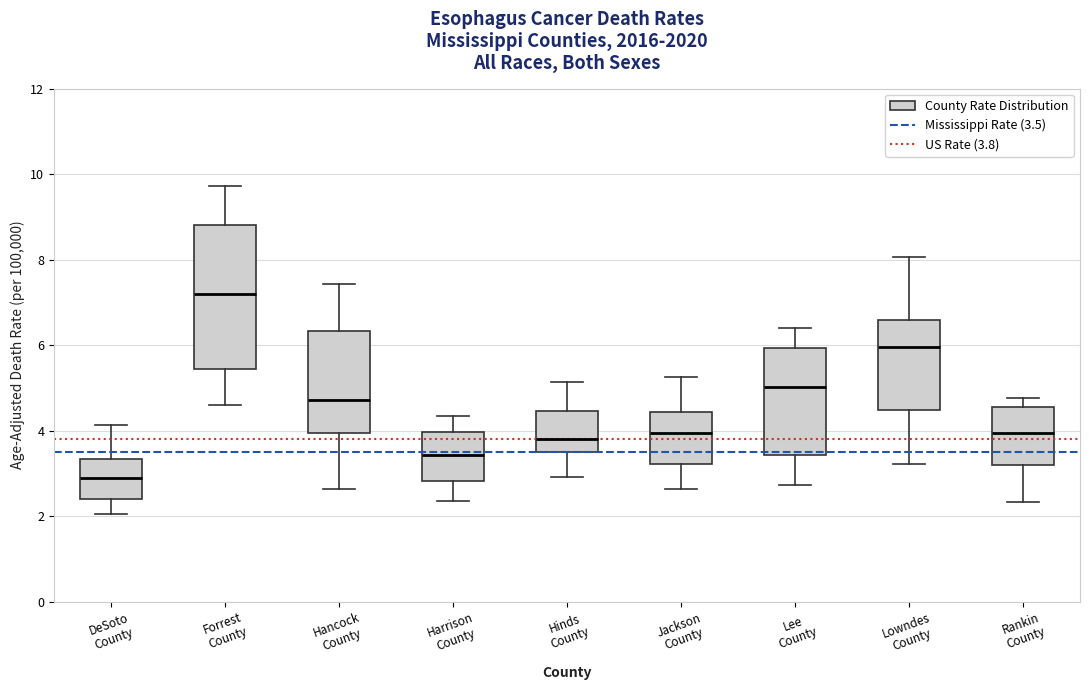

Where does the lower whisker of the box for Hinds County end on the y-axis? The values are not printed on the chart, so give them approximately, as read against the axis.

3.0